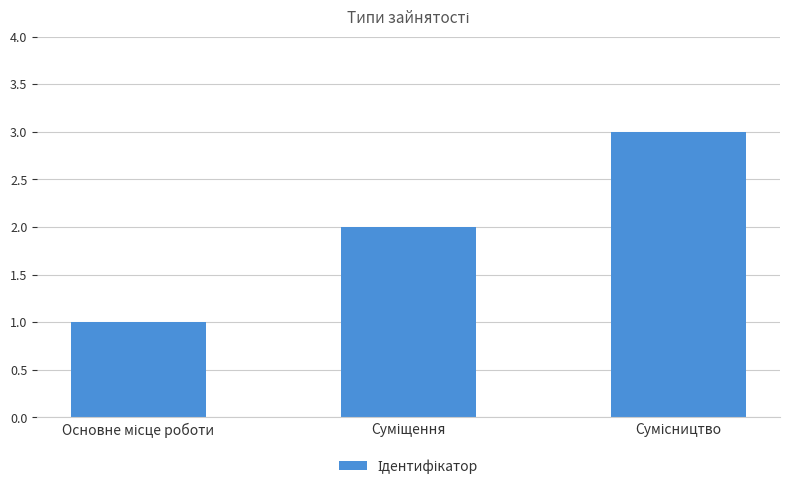

What is the sum of all values?

6